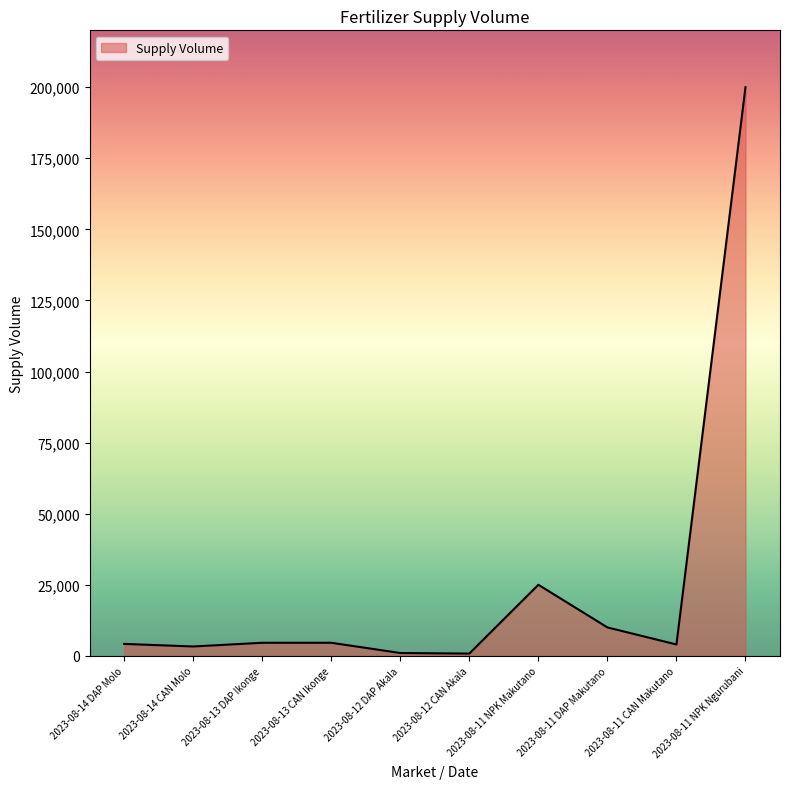

What is the sum of all values?

257500